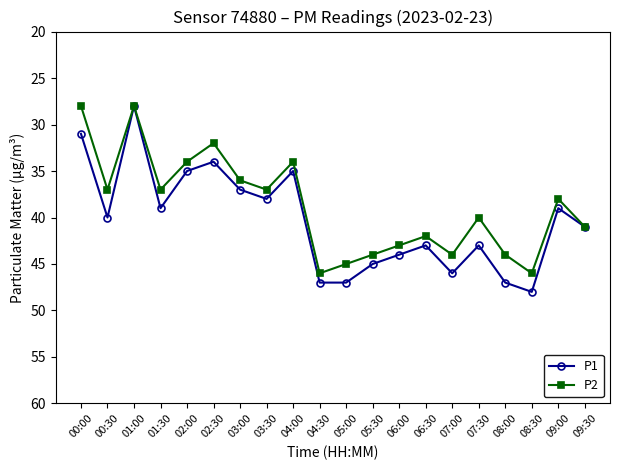

What is the label of the 16th point from the left?

07:30